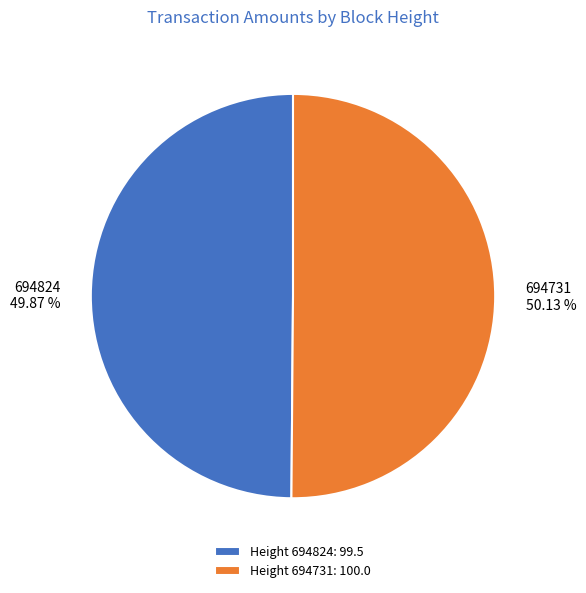

What is the ratio of the value at Height 694824: 99.5 to the value at Height 694731: 100.0?

1.0